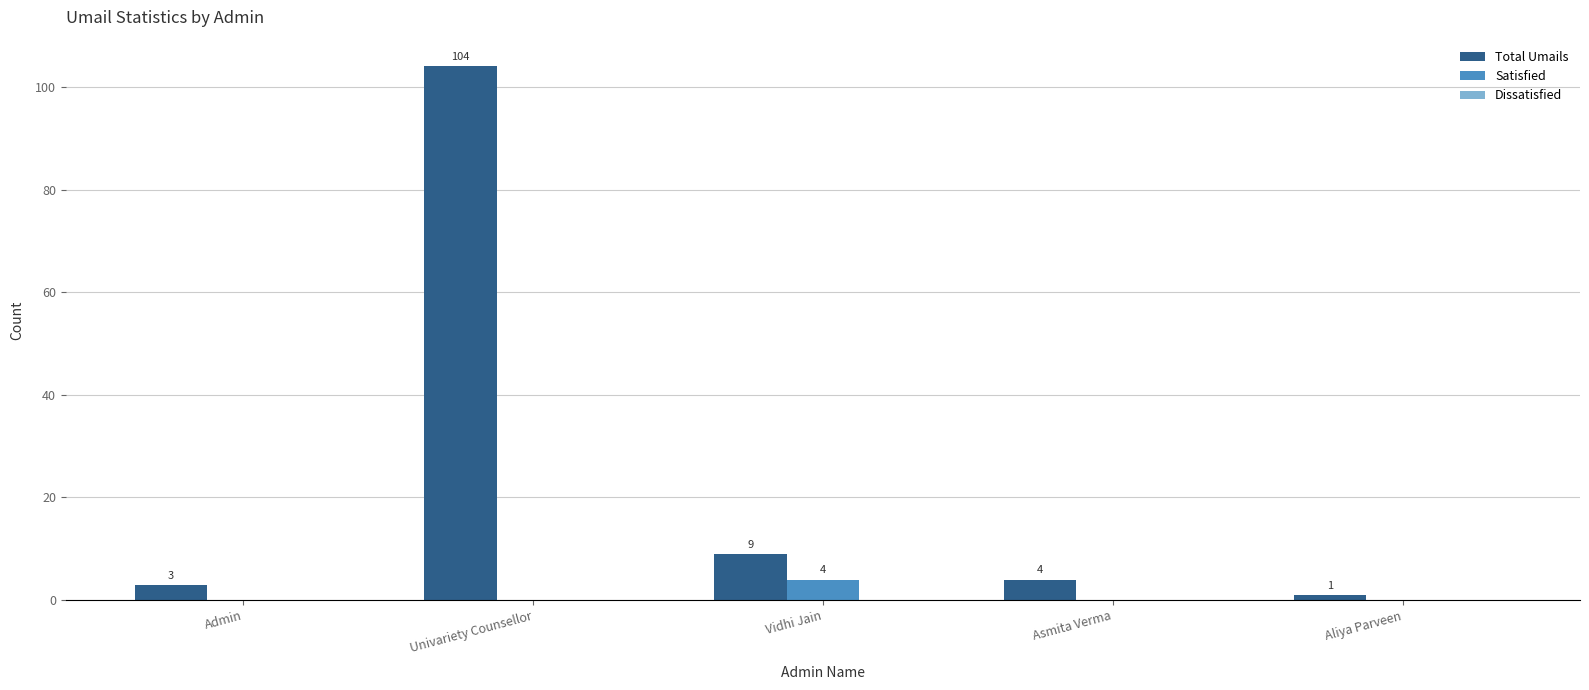

True or false: Total Umails has a value of 3 at Admin.

True